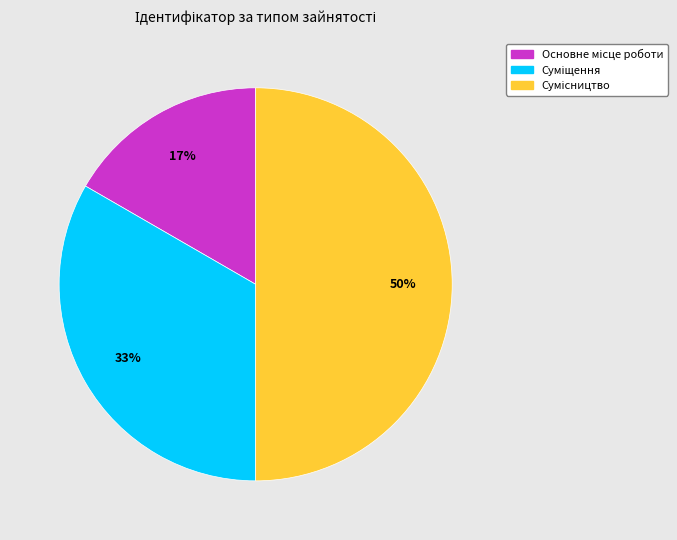

How many segments does this pie chart have?

3